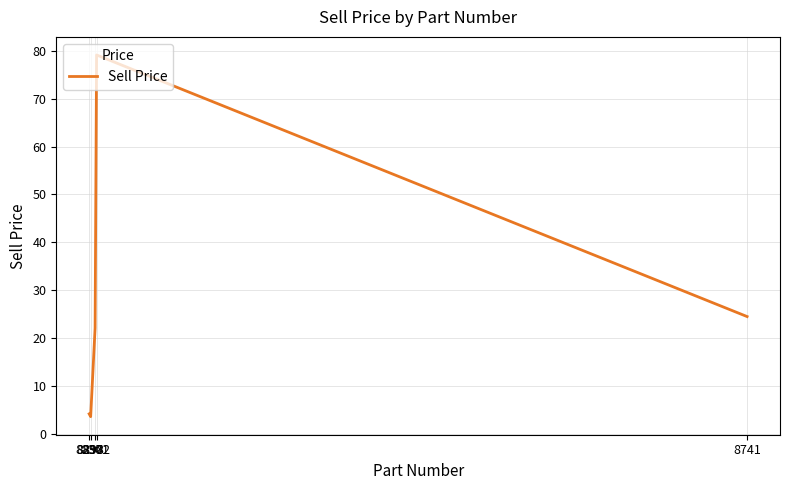

What is the greatest value displayed?

79.1